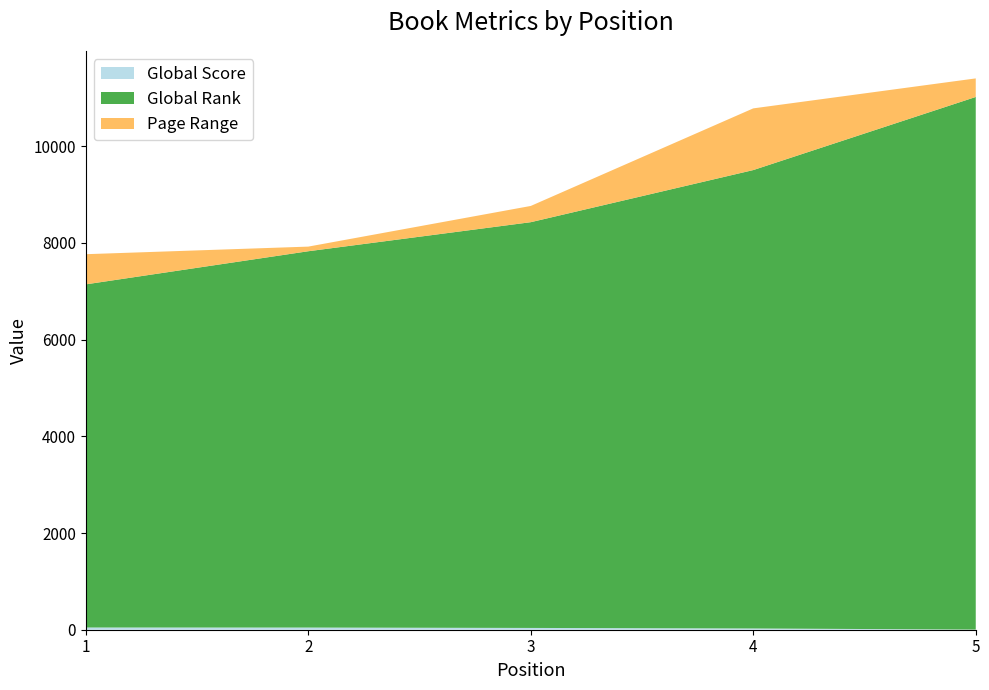

Reading right to left, transcribe all the data shown in this chart.

Global Score: 5=3	4=26	3=37	2=45	1=46
Global Rank: 5=11016	4=9481	3=8392	2=7783	1=7097
Page Range: 5=384	4=1276	3=336	2=96	1=624